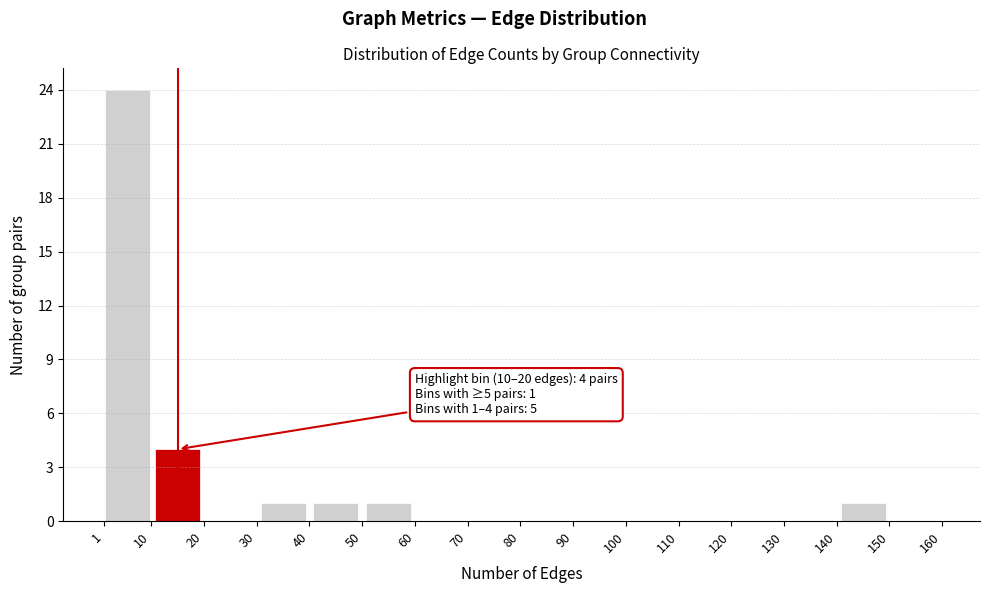

Over which range of the x-axis is the bar tallest?

1 to 10